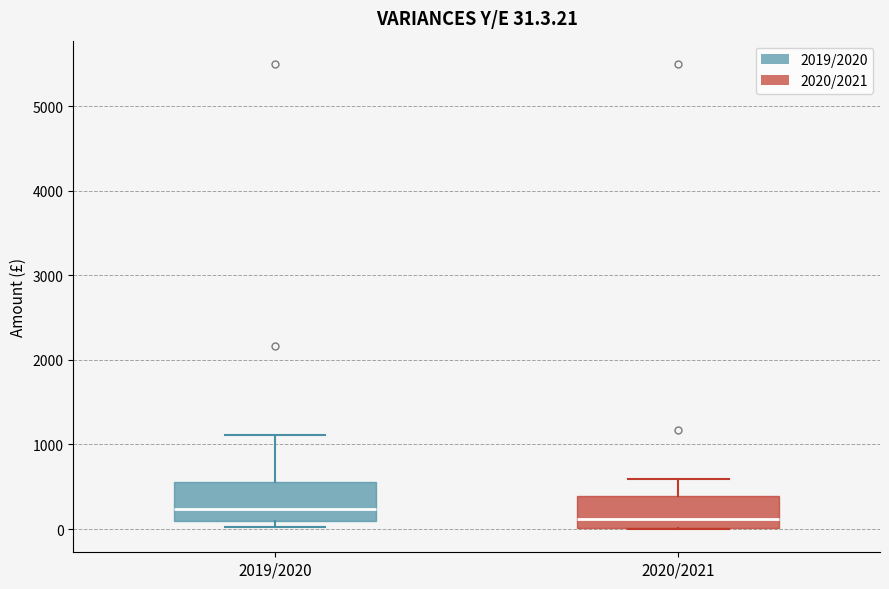

Which box has the highest median line?

2019/2020